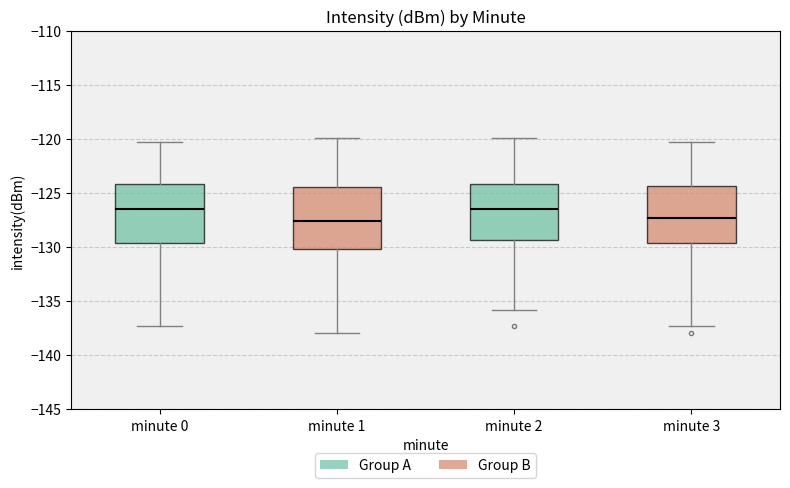

Reading left to right, transcribe this box plot: for each box, give where its median line is, the range the box spans, and where its two whiskers end, as read against the y-axis. The values are not printed on the chart, so give them approximately, as read against the axis.

minute 0: median -126.5, box -129.5 to -124.0, whiskers -137.5 to -120.5
minute 1: median -127.5, box -130.0 to -124.5, whiskers -138.0 to -120.0
minute 2: median -126.5, box -129.5 to -124.0, whiskers -136.0 to -120.0
minute 3: median -127.5, box -129.5 to -124.5, whiskers -137.5 to -120.5